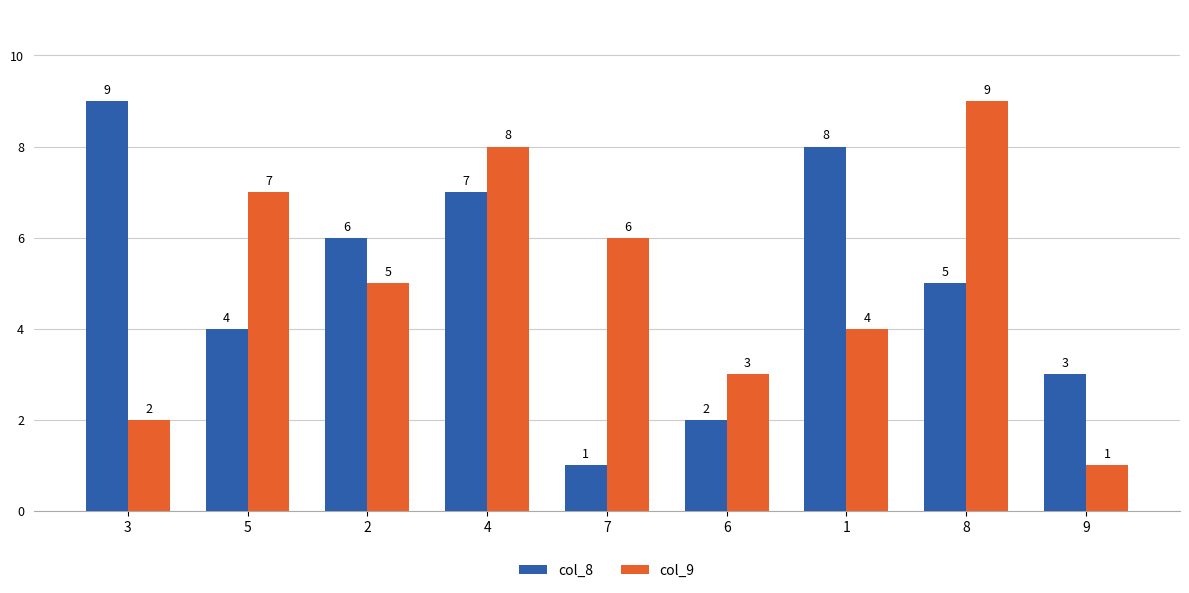

What is the difference between the col_8 values at 4 and 1?

1